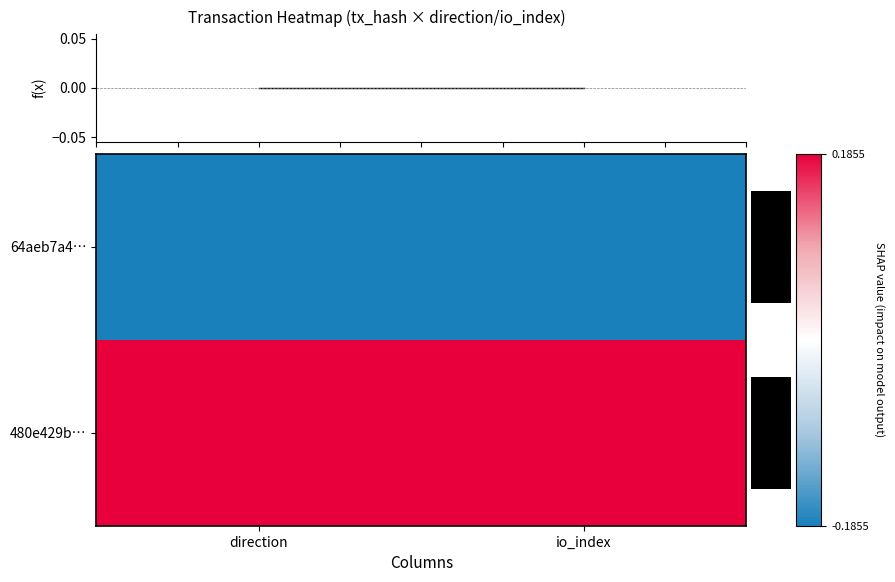

The value of 480e429b… at direction is 1. True or false?

False